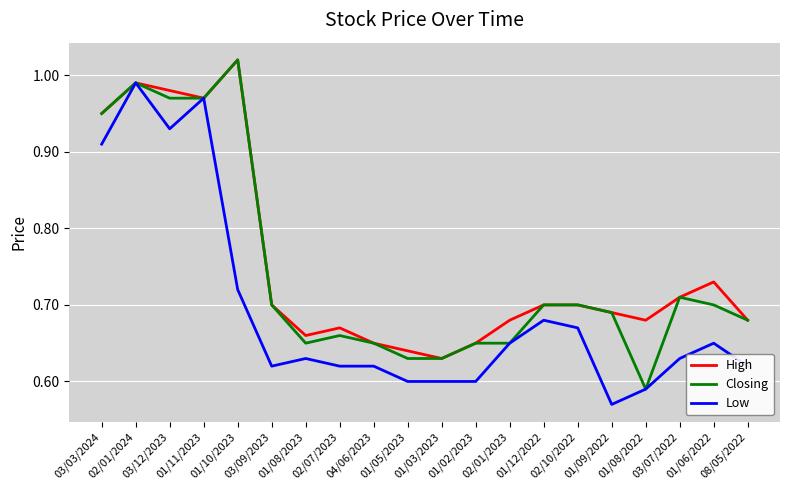

At how many categories does at least one series exceed 0?

20